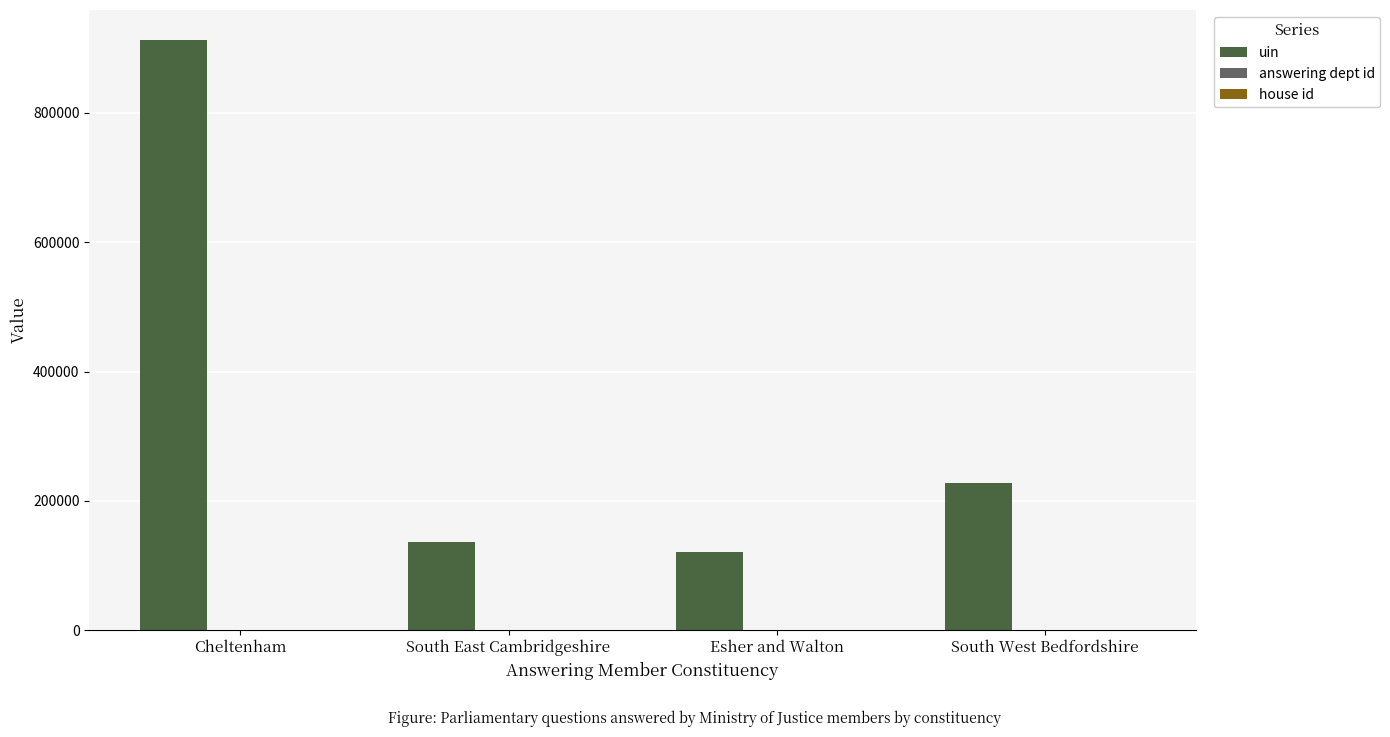

Is it true that uin equals 1454706 at Cheltenham?

False